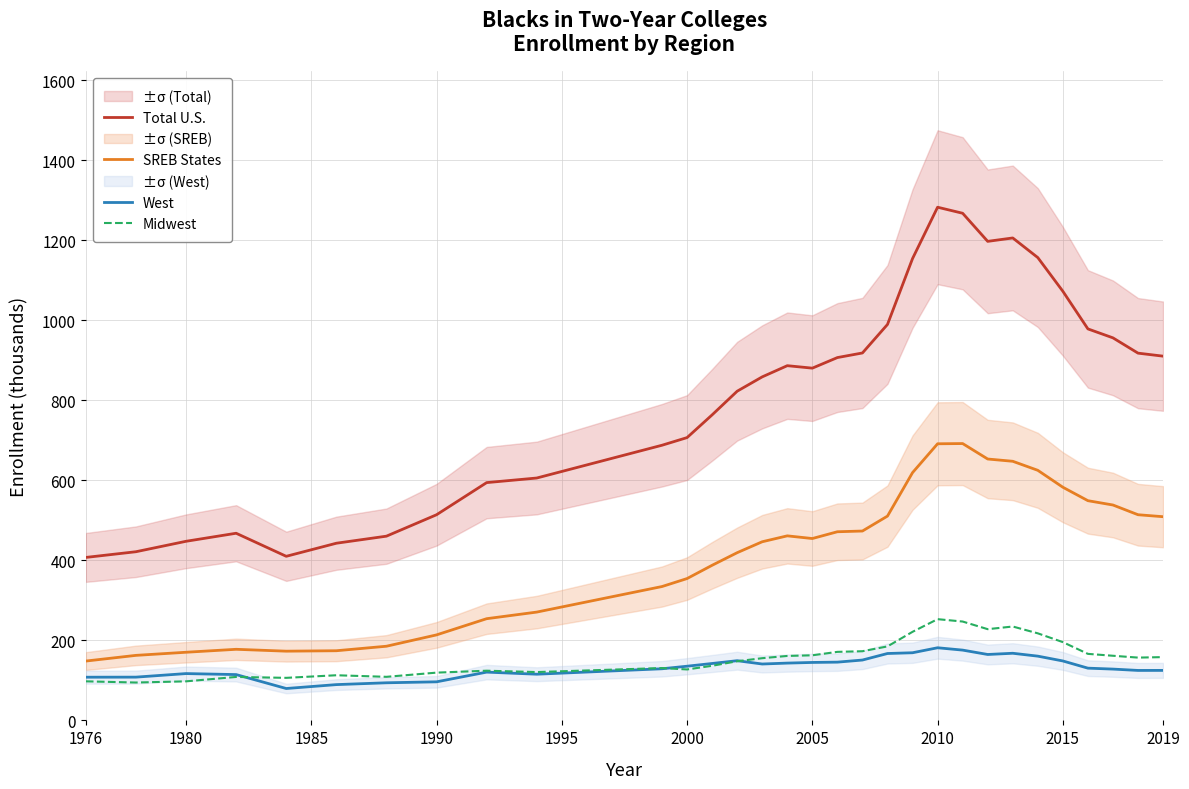

How many values in the Total U.S. series are below 880?

15